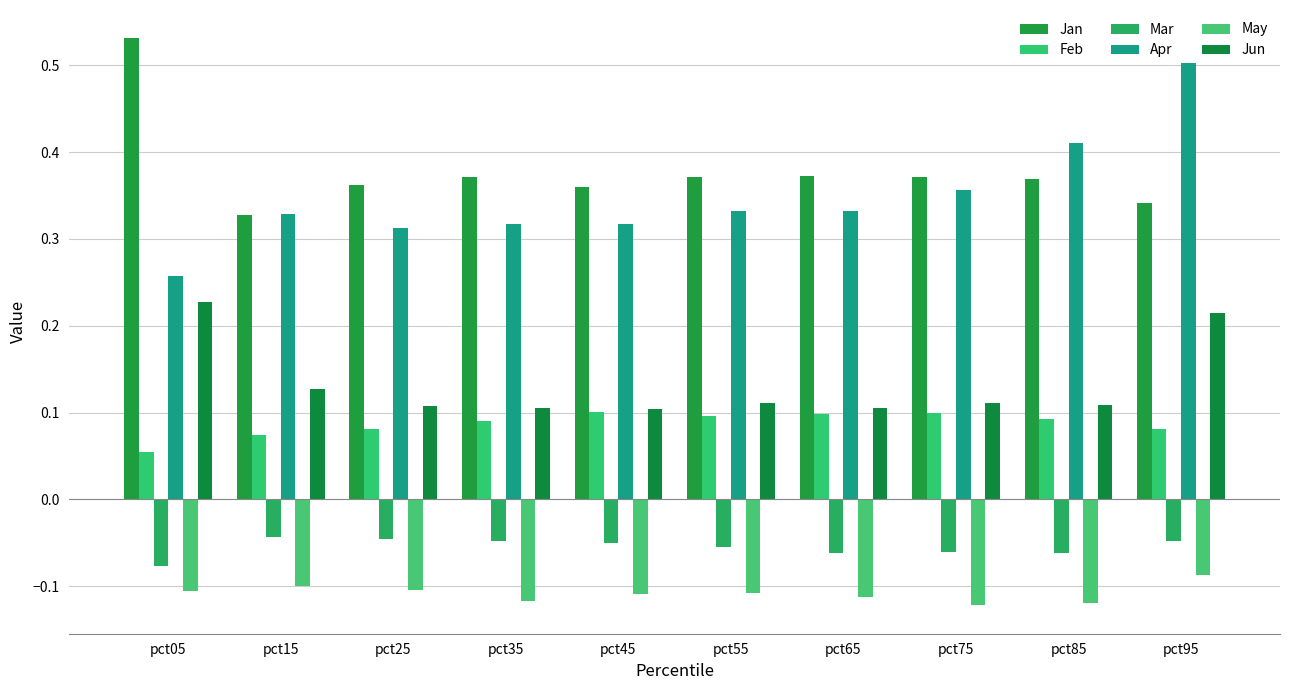

What is the value of the Mar bar at the 8th from the left?

-0.1